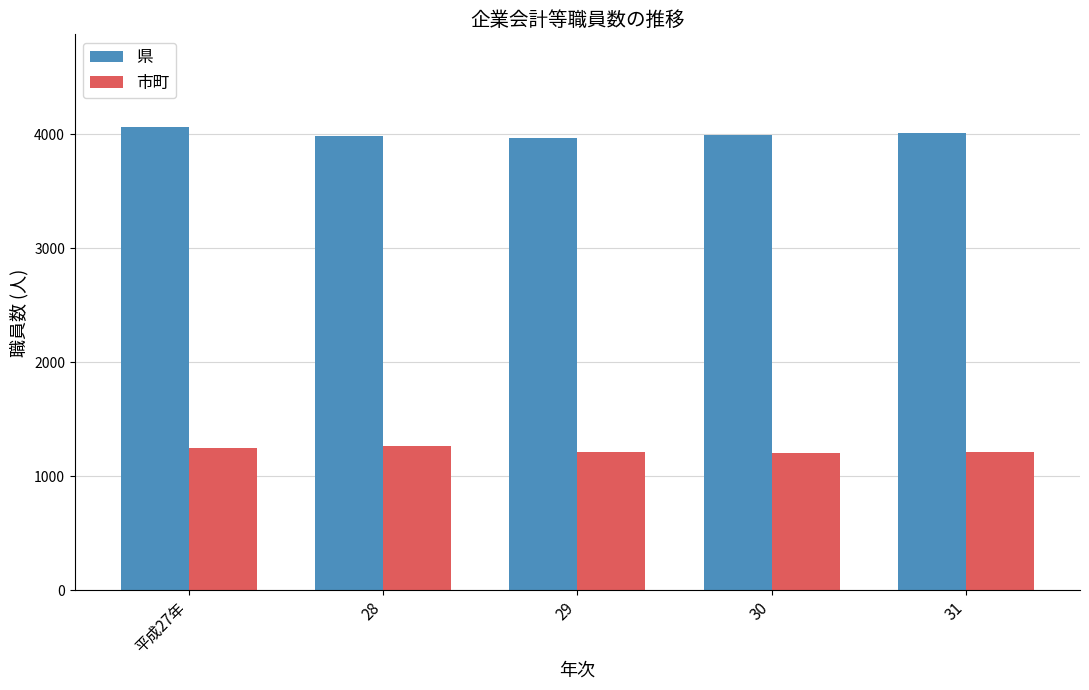

Count the number of data series in this chart.

2